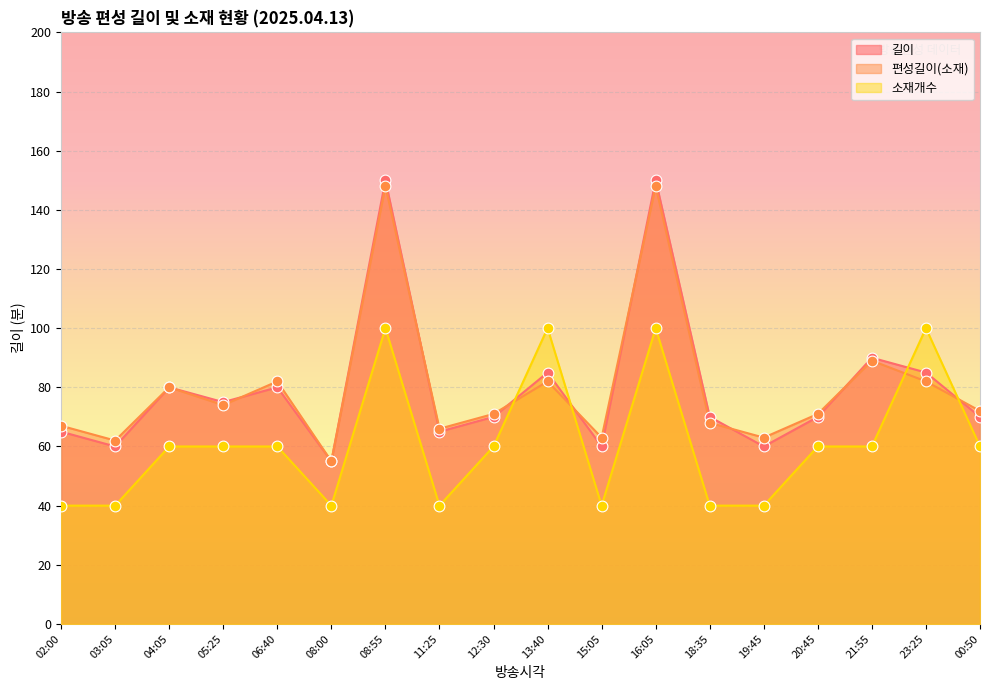

Which series contains the lowest Y value?

소재개수